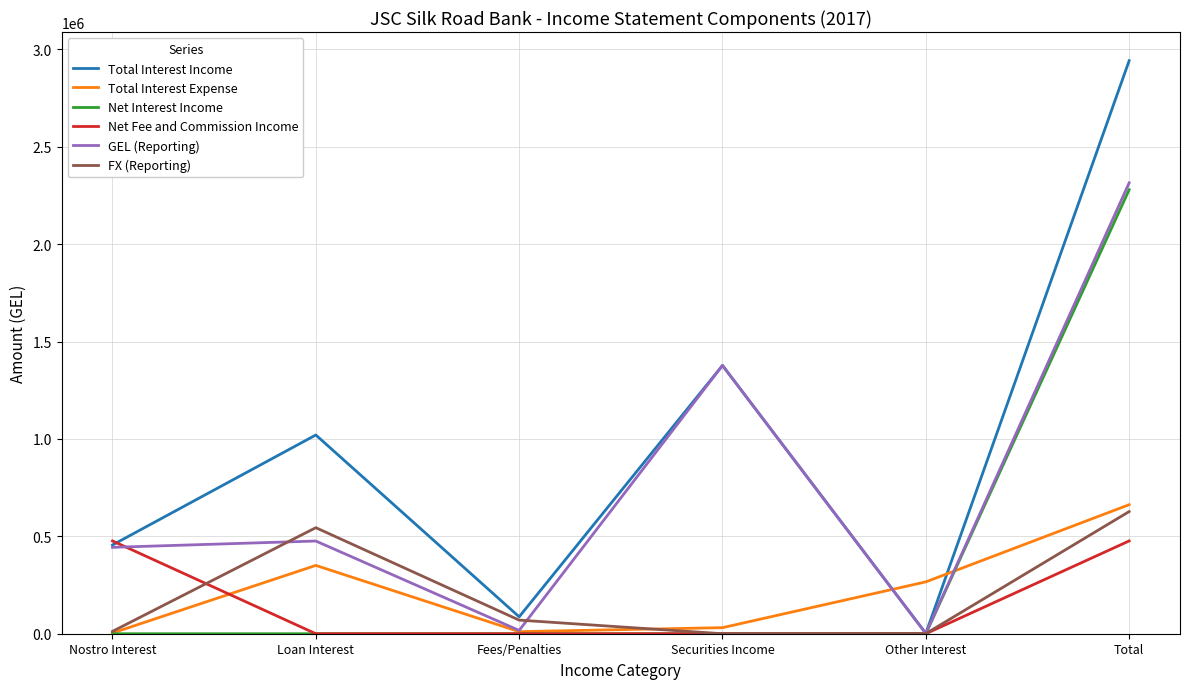

The value of Net Interest Income at Other Interest is 1526120.3. True or false?

False